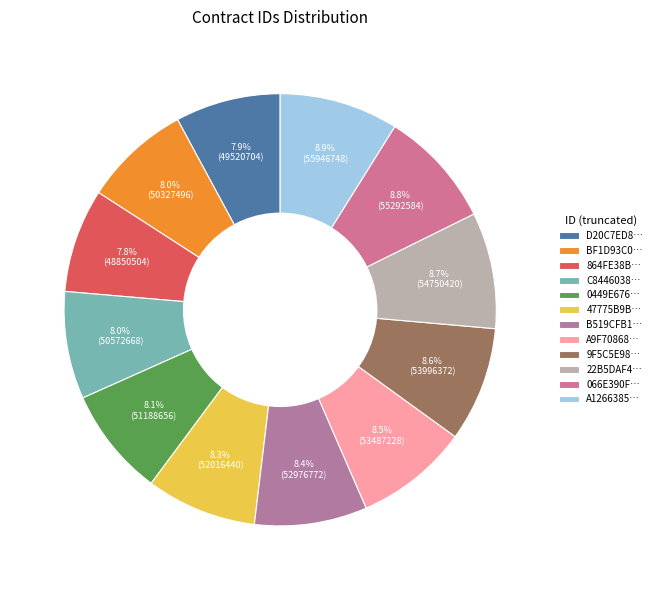

How many slices are in this pie chart?

12